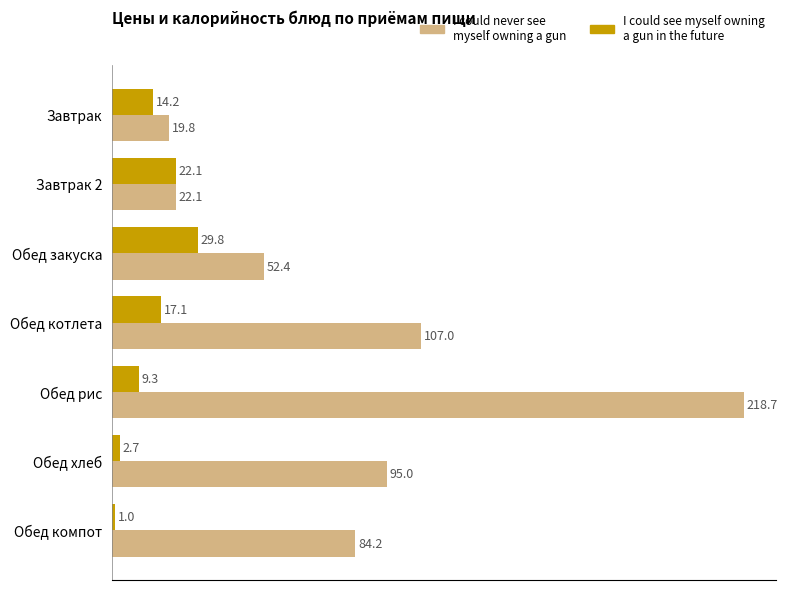

List the series in order of their overall mean, lowest first.

I could see myself owning a gun in the future, I could never see myself owning a gun